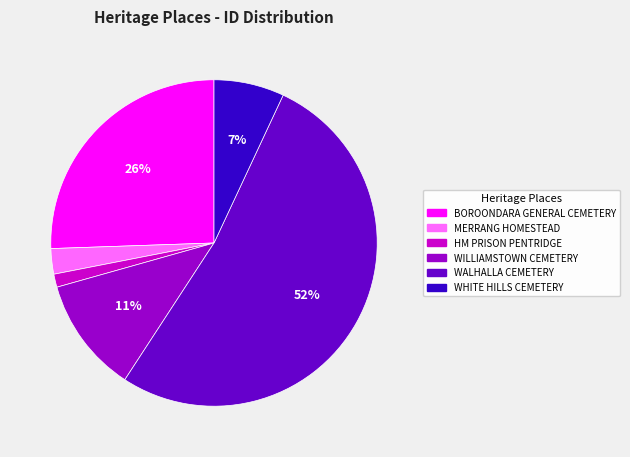

Which slice is the largest?

WALHALLA CEMETERY